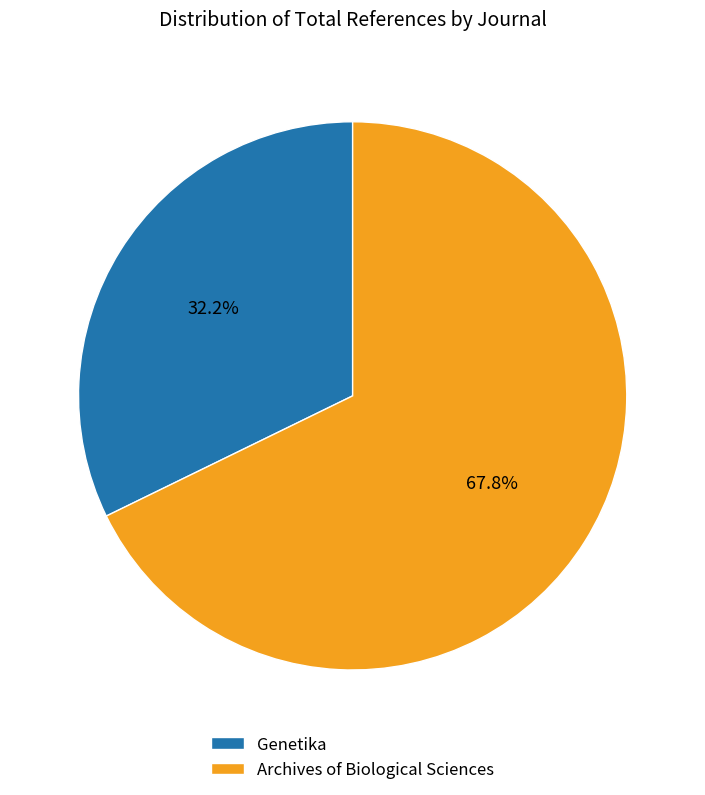

How many segments does this pie chart have?

2